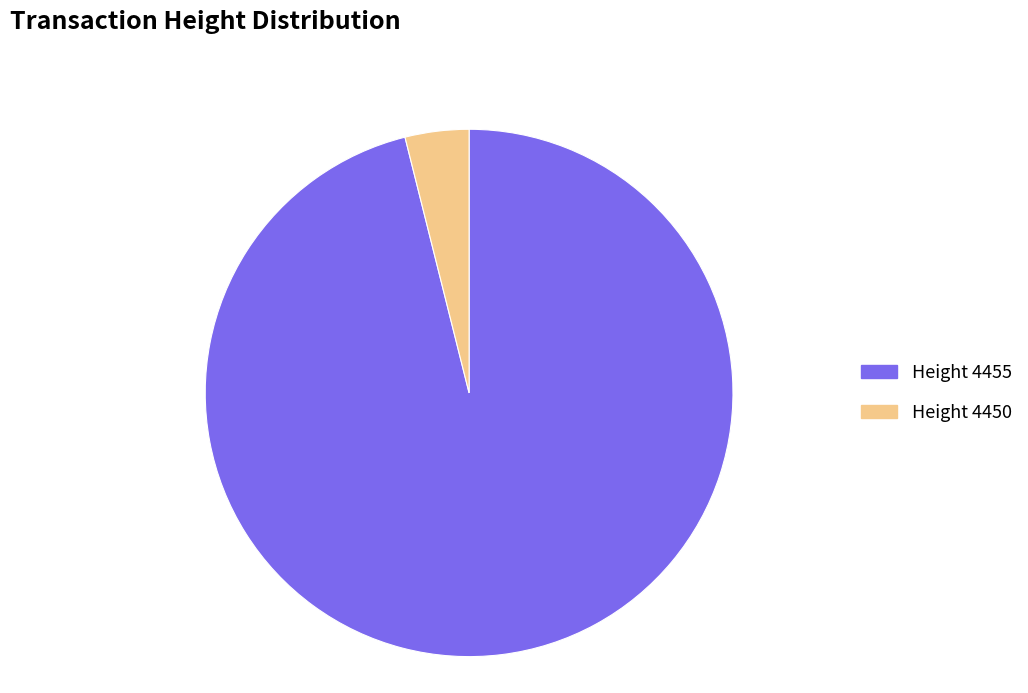

Between Height 4455 and Height 4450, which is larger?

Height 4455